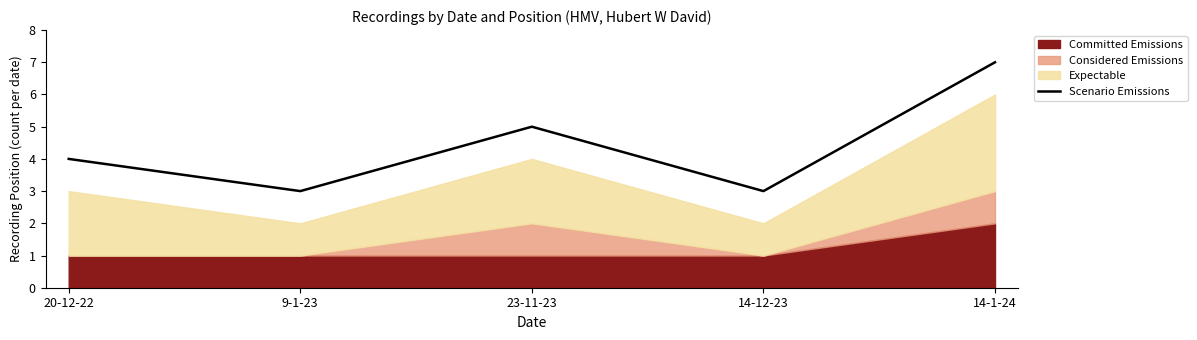

What is the lowest value of the Scenario Emissions series?

3